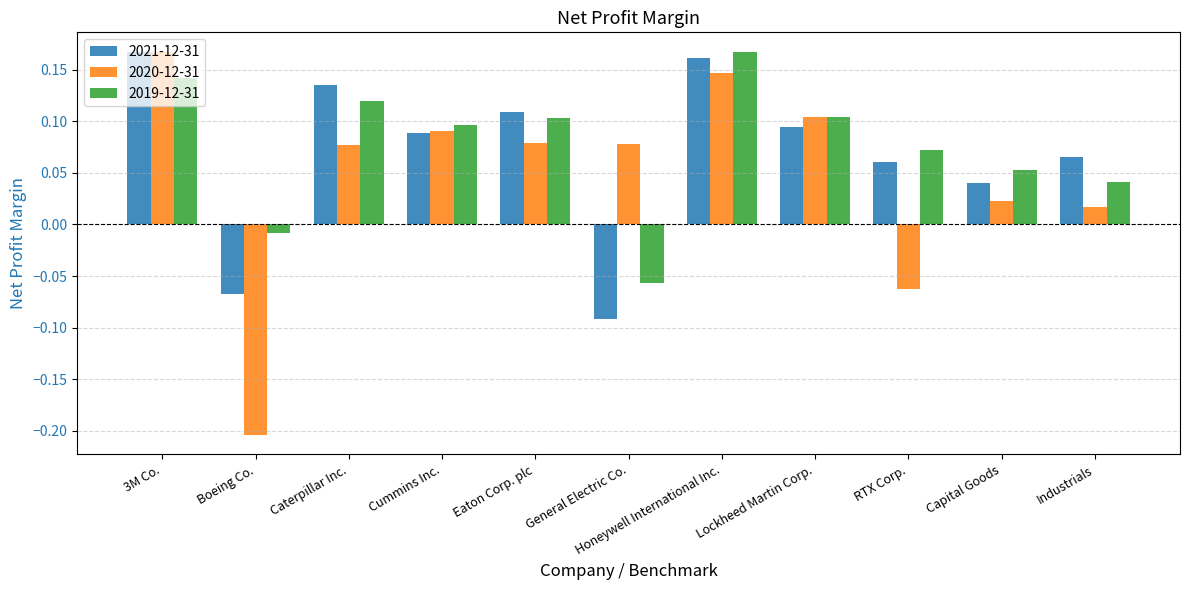

At which label is 2019-12-31 closest to 0?

Boeing Co.